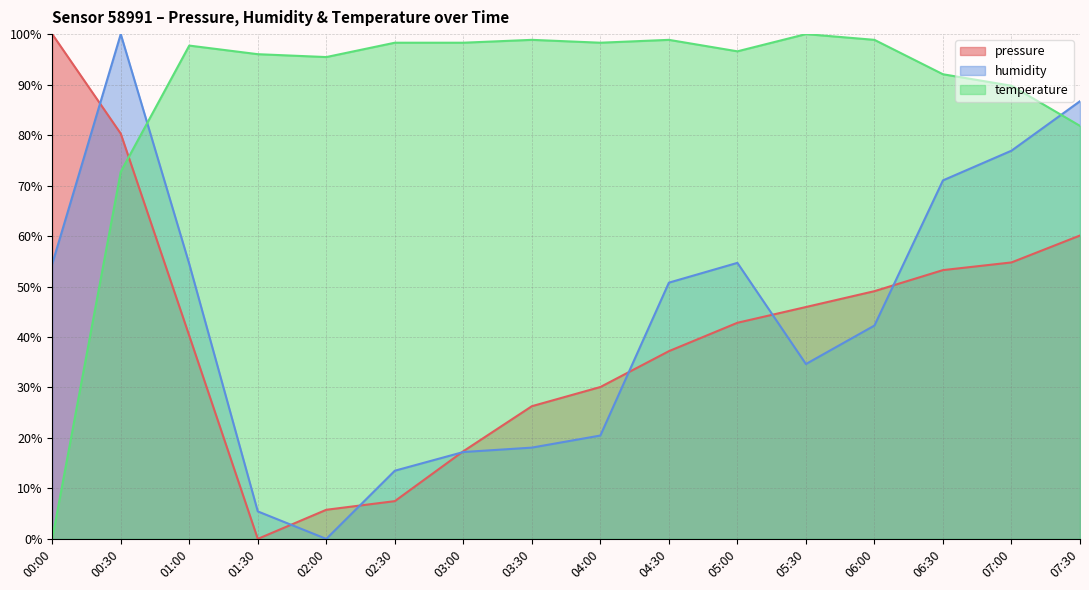

How many data points does each series have?

16